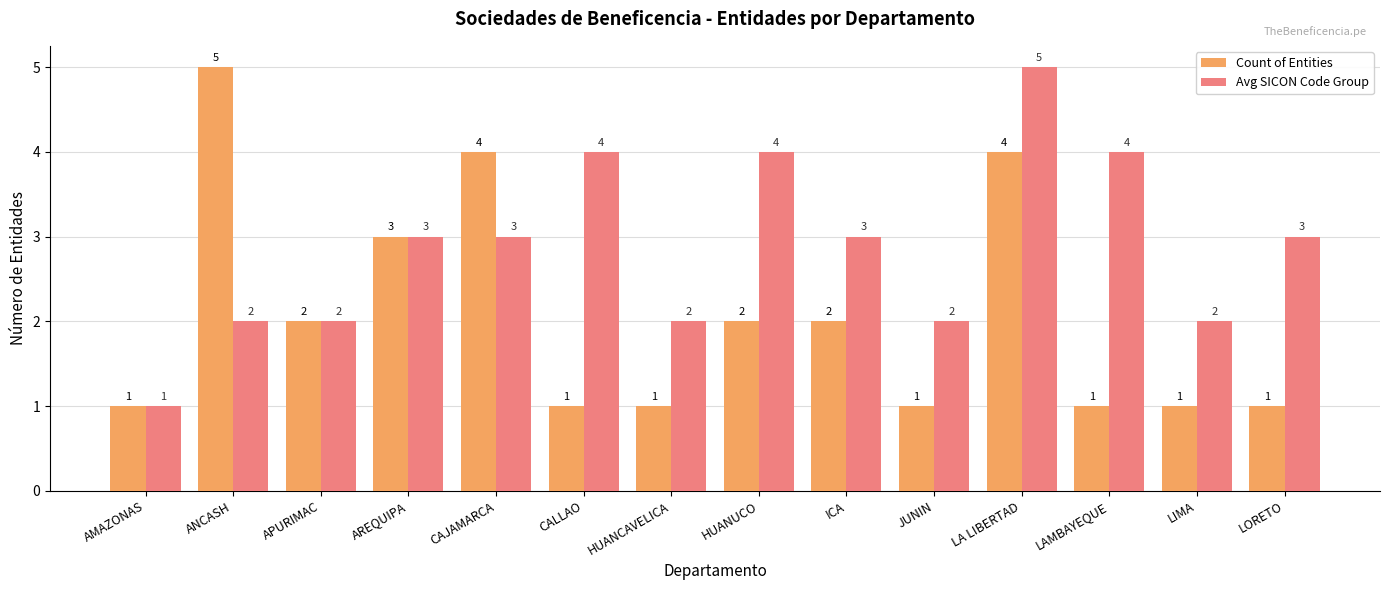

What is the label of the 1st bar from the right?

LORETO